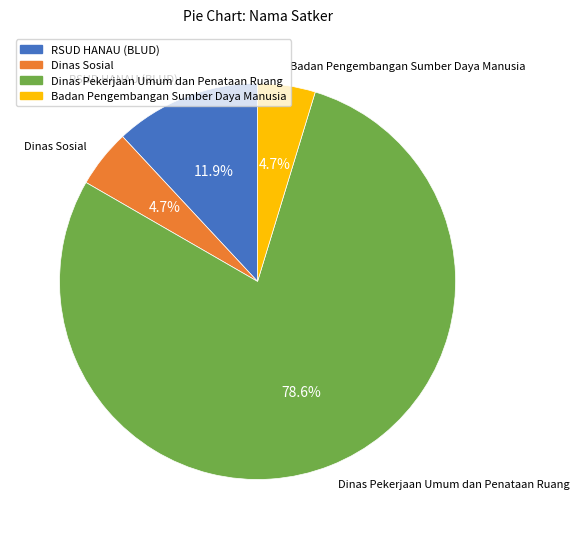

Does any single category account for the majority?

Yes